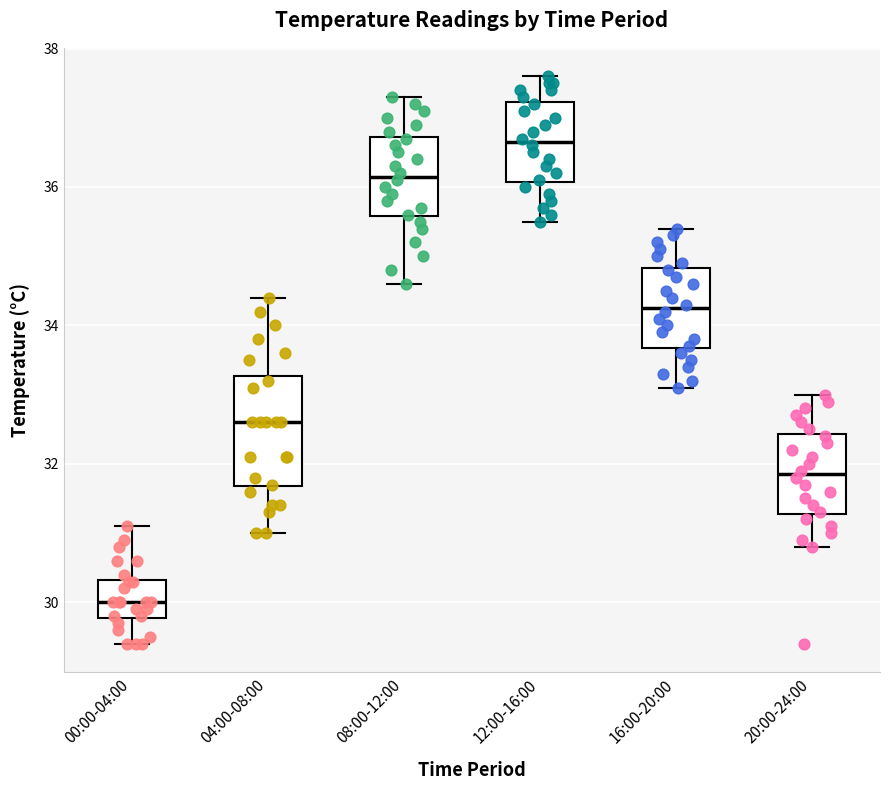

Reading left to right, read every box against the y-axis: the position of its median line, the range the box covers, and the ends of its whiskers. The values are not printed on the chart, so give them approximately, as read against the axis.

00:00-04:00: median 30.0, box 29.8 to 30.4, whiskers 29.4 to 31.2
04:00-08:00: median 32.6, box 31.6 to 33.2, whiskers 31.0 to 34.4
08:00-12:00: median 36.2, box 35.6 to 36.8, whiskers 34.6 to 37.4
12:00-16:00: median 36.6, box 36.0 to 37.2, whiskers 35.6 to 37.6
16:00-20:00: median 34.2, box 33.6 to 34.8, whiskers 33.2 to 35.4
20:00-24:00: median 31.8, box 31.2 to 32.4, whiskers 30.8 to 33.0